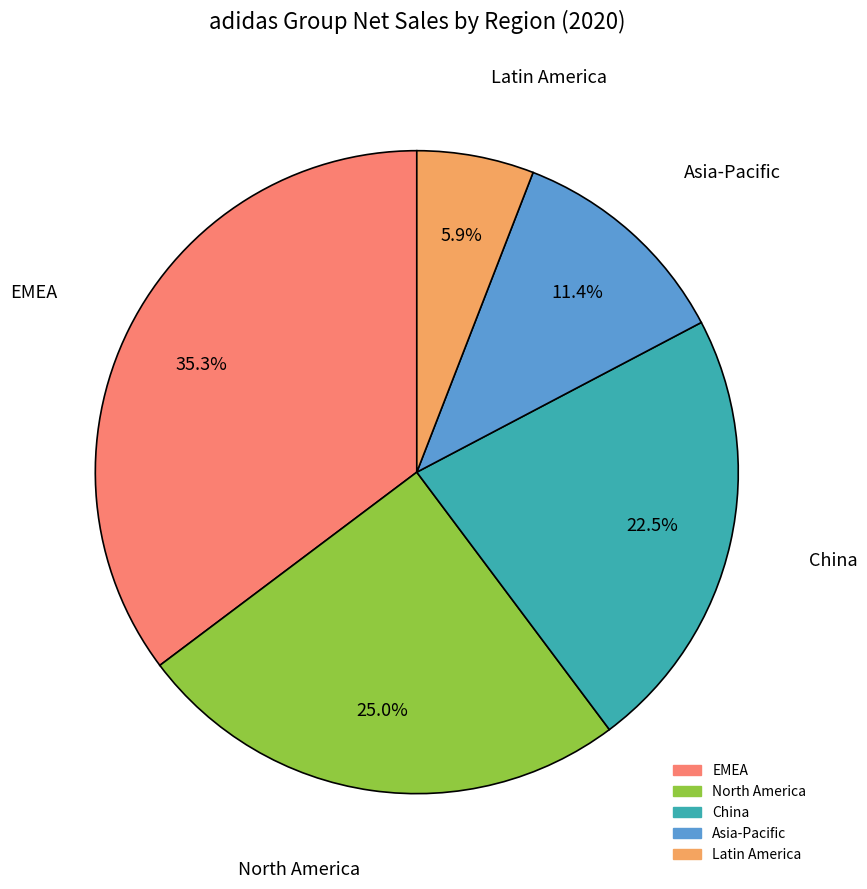

Rank the categories by value from highest to lowest.

EMEA, North America, China, Asia-Pacific, Latin America